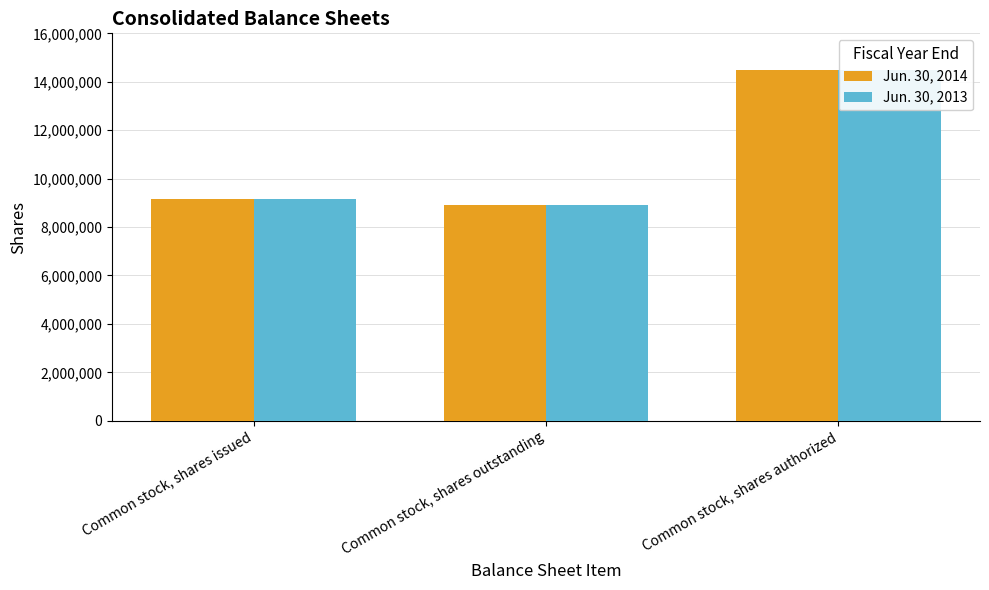

Rank the series by their maximum value, from highest to lowest.

Jun. 30, 2014, Jun. 30, 2013